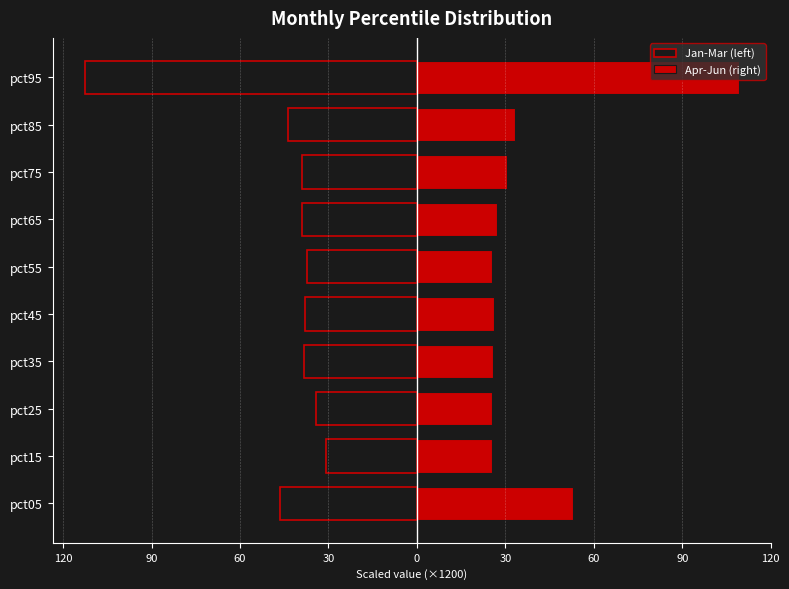

Rank the series by their average value, from lowest to highest.

Jan-Mar (left), Apr-Jun (right)